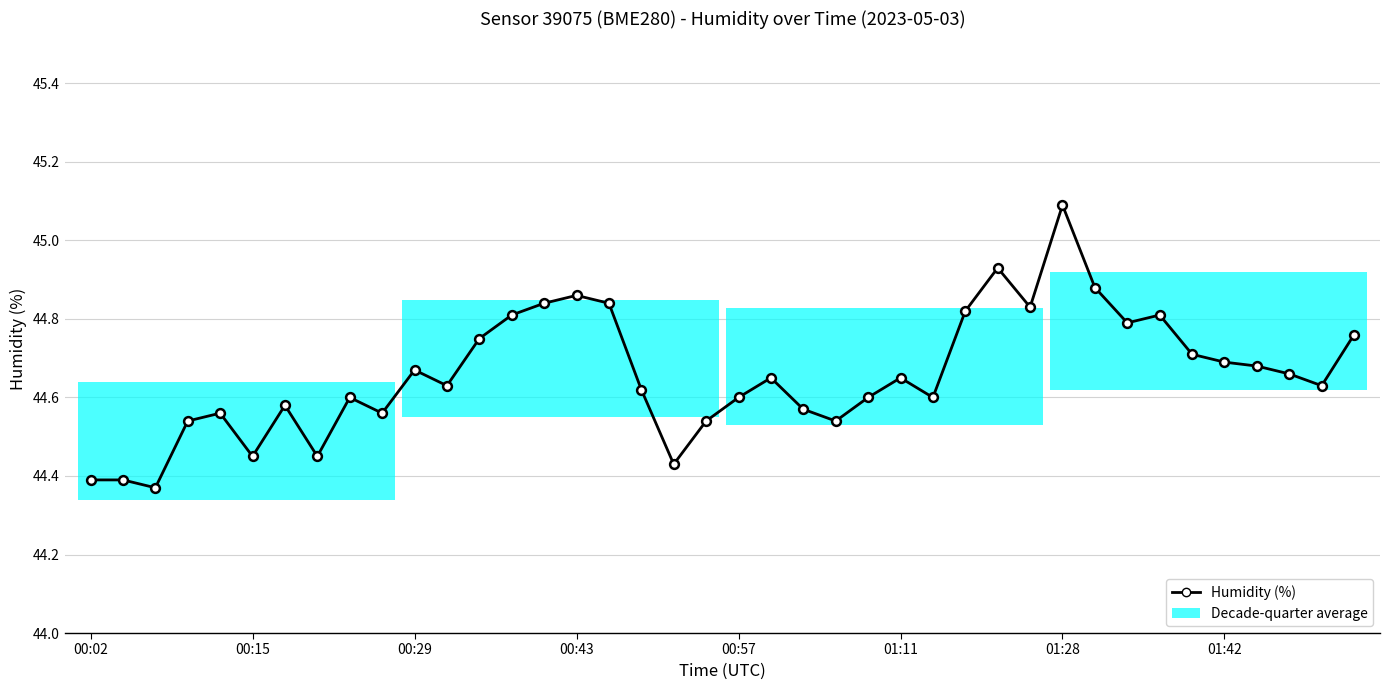

What is the difference between the maximum and minimum values?

0.7